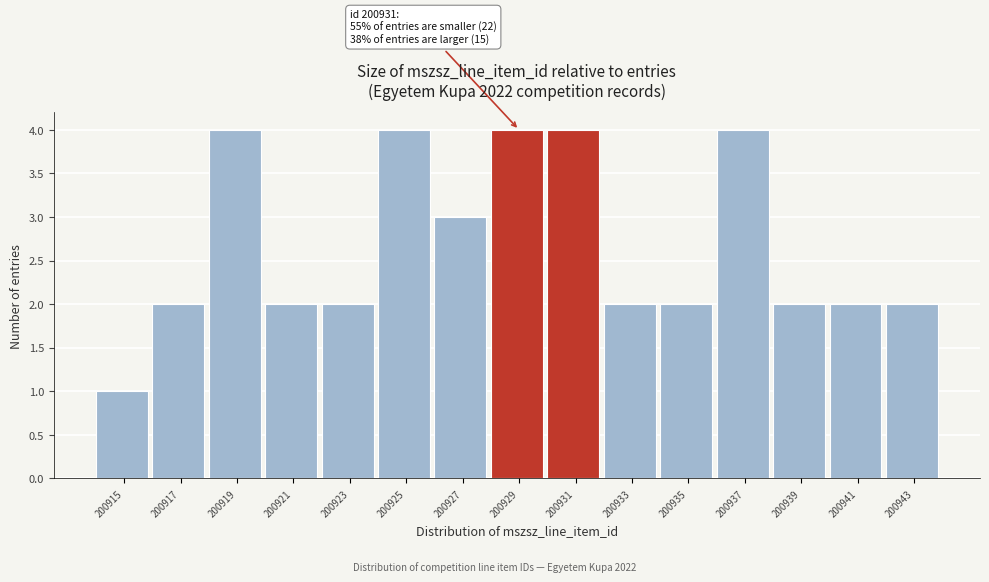

Reading left to right, what are all the values shown in this chart?

1	2	4	2	2	4	3	4	4	2	2	4	2	2	2